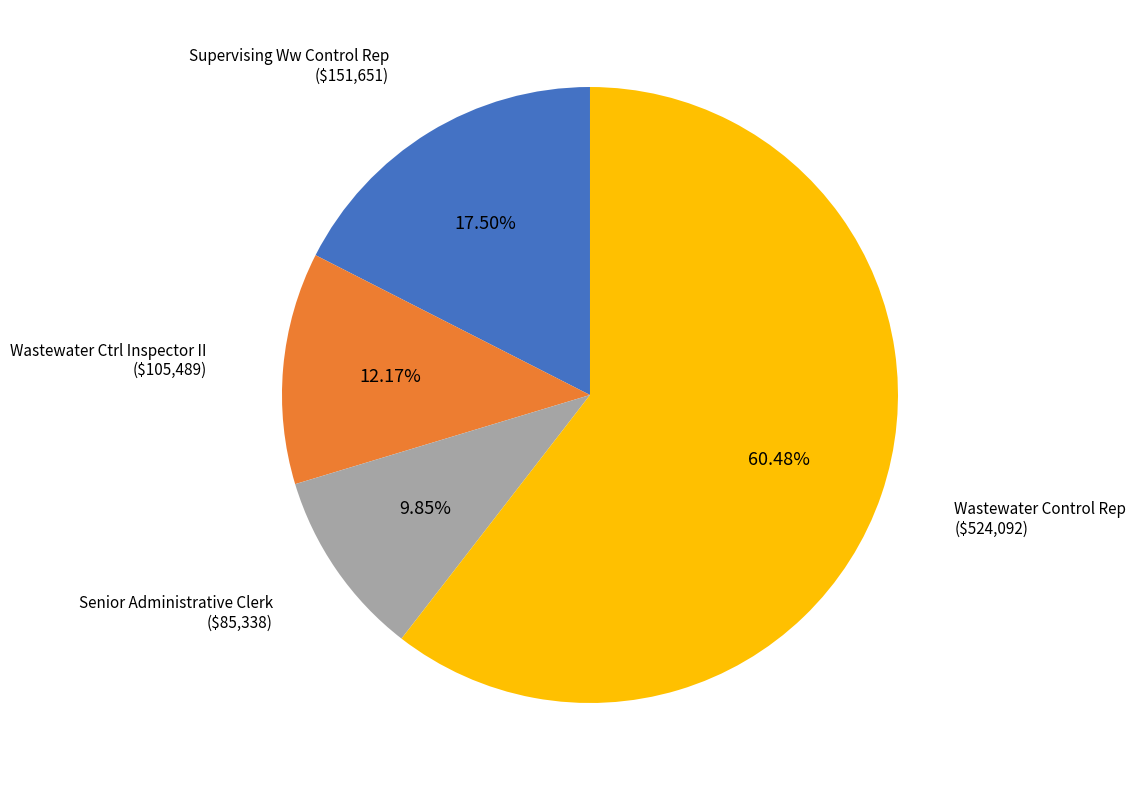

What percentage do Wastewater Ctrl Inspector II and Wastewater Control Rep together represent?

72.7%